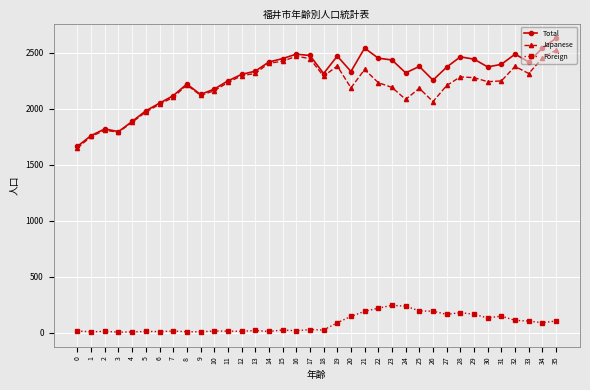

True or false: Total and Foreign intersect in this chart.

False